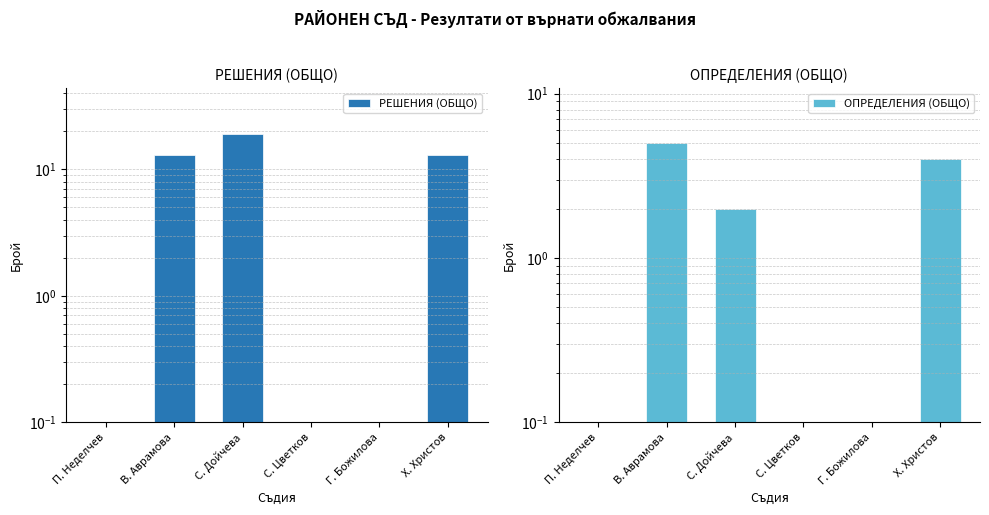

List the labels in order of РЕШЕНИЯ (ОБЩО) value, largest first.

С. Дойчева, В. Аврамова, Х. Христов, П. Неделчев, С. Цветков, Г. Божилова